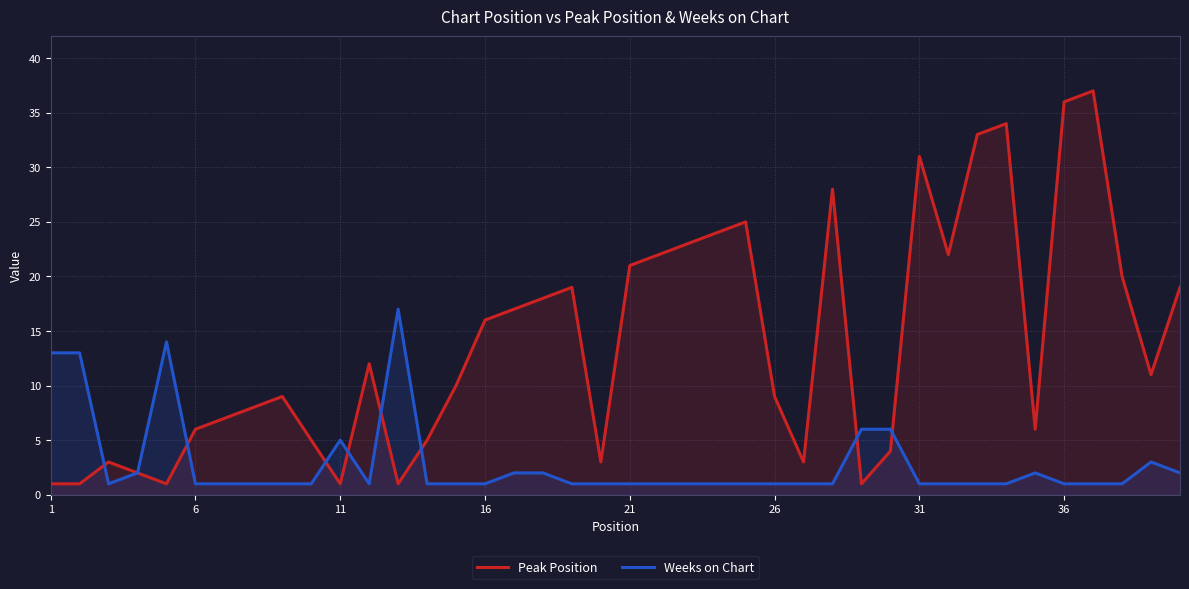

How many lines are shown in the chart?

2